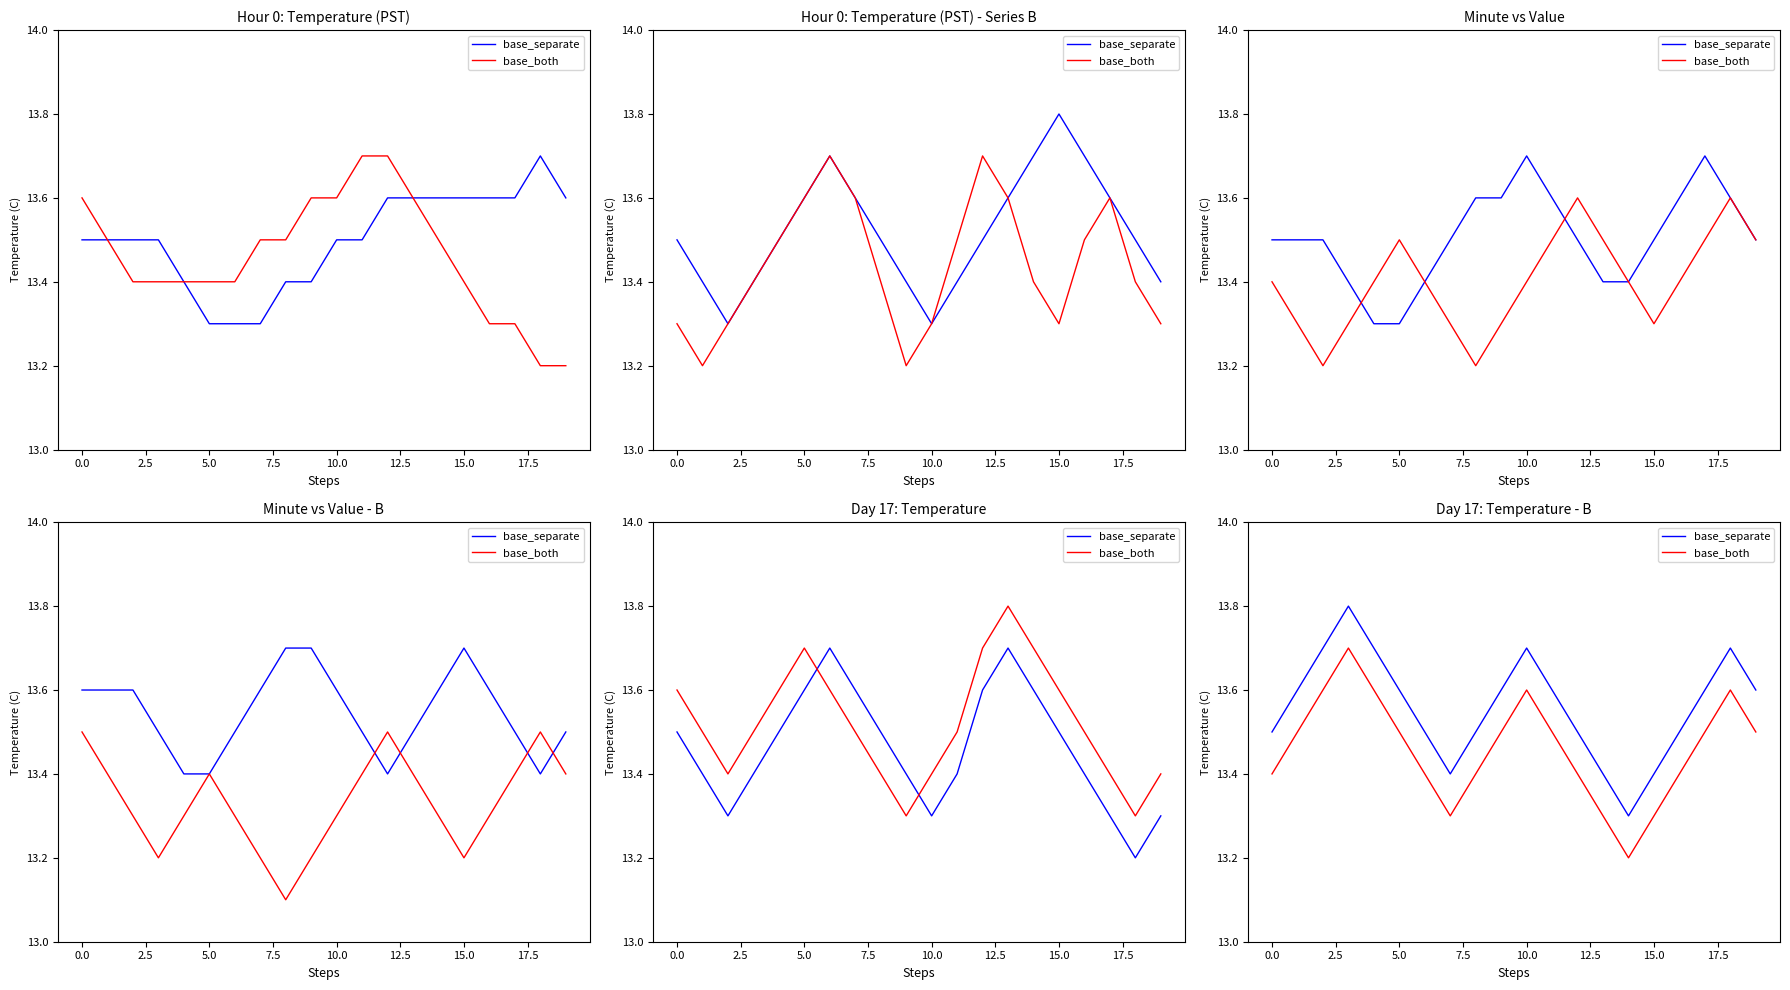

What is the total value across all series at 7.5?

27.3